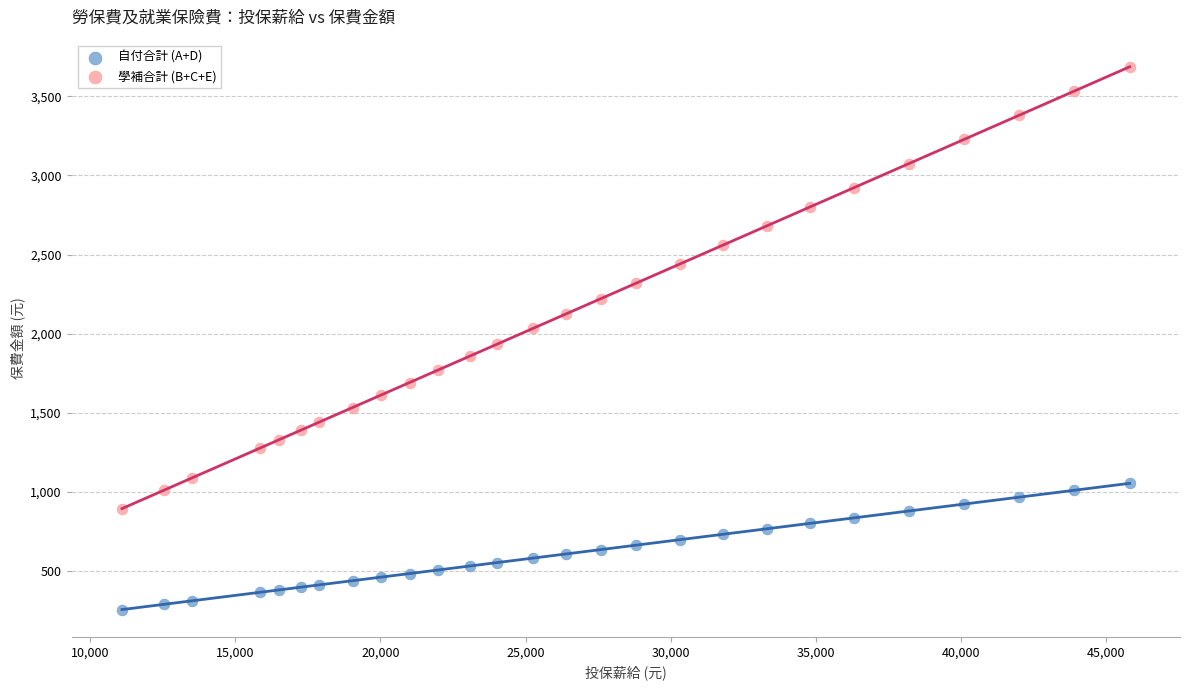

Across all data points, what is the range of Y values (max minus min)?

3432